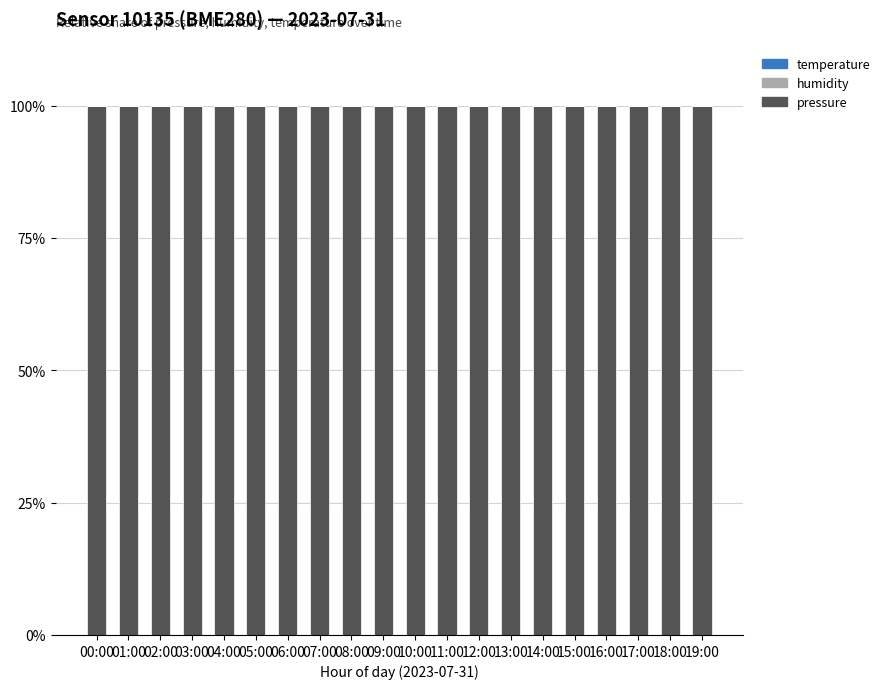

What is the highest value of the pressure series?

99.9